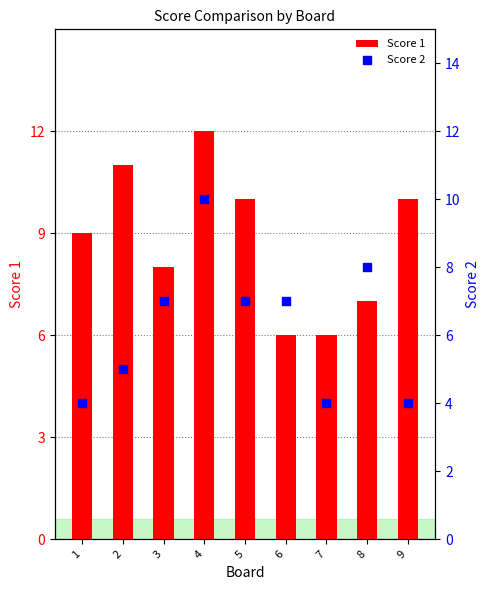

What is the total value across all series at 2?

16